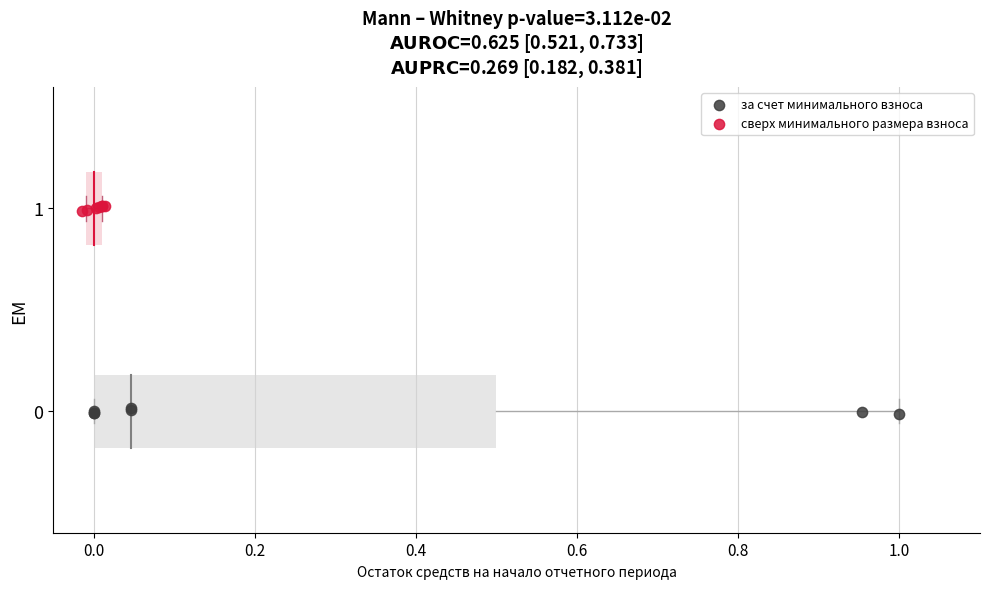

Which series reaches the minimum Y coordinate?

за счет минимального взноса